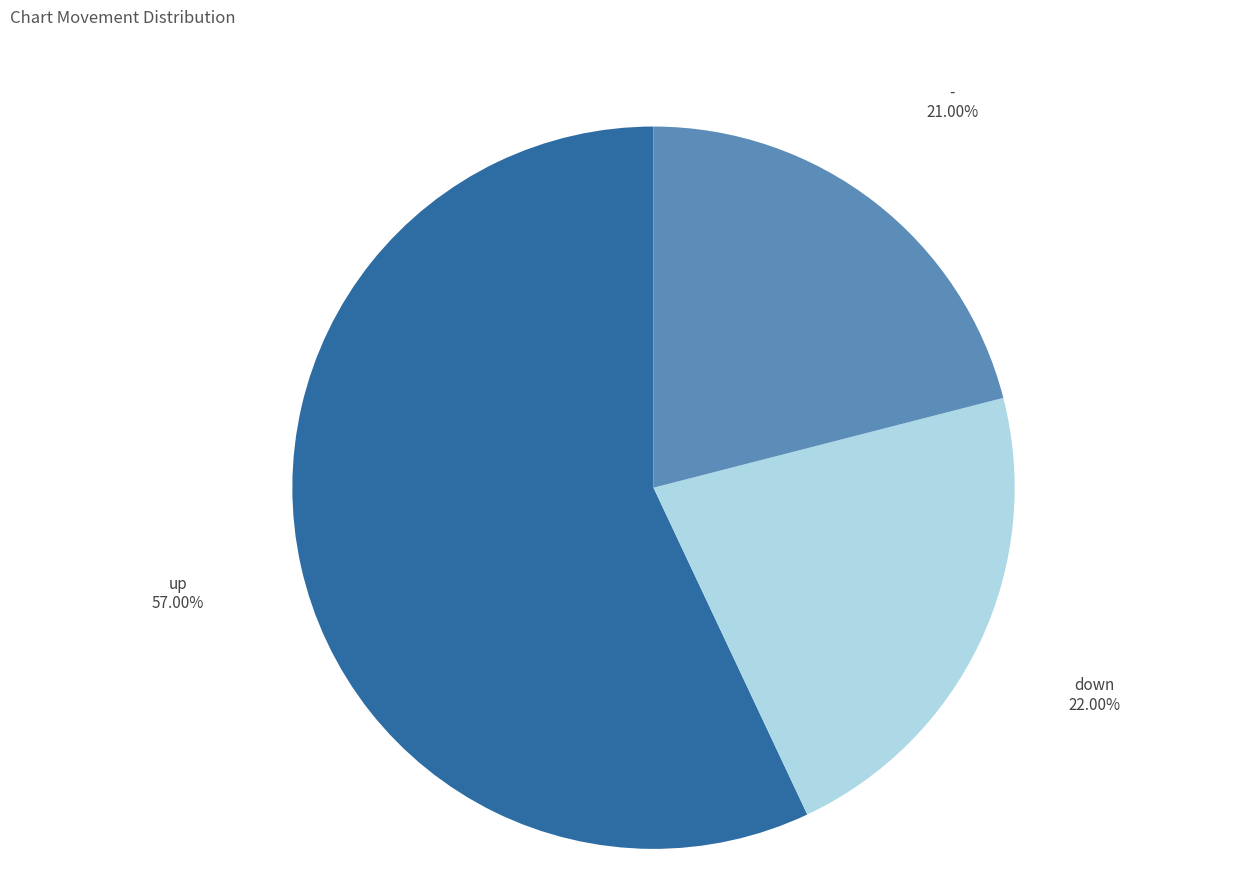

Which slice is the largest?

up